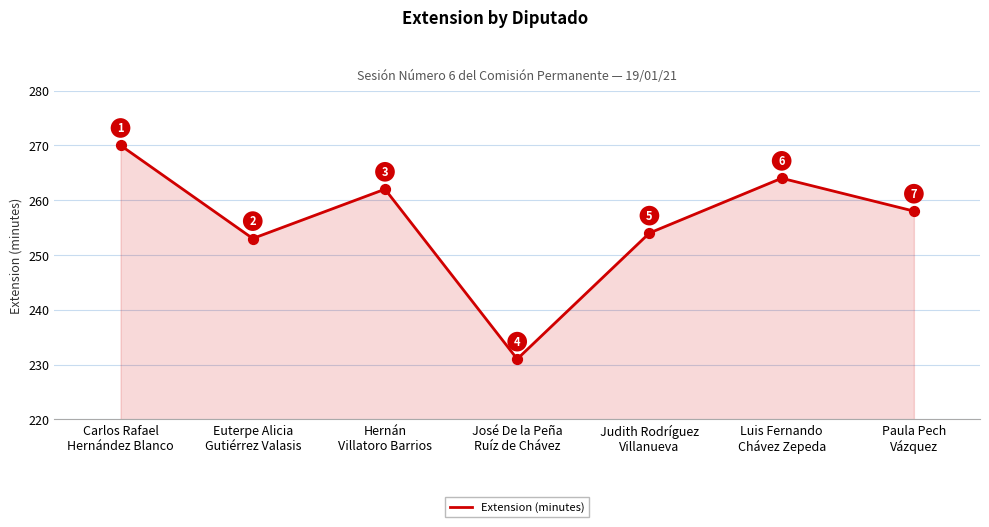

Between Euterpe Alicia
Gutiérrez Valasis and Carlos Rafael
Hernández Blanco, which is larger?

Carlos Rafael
Hernández Blanco